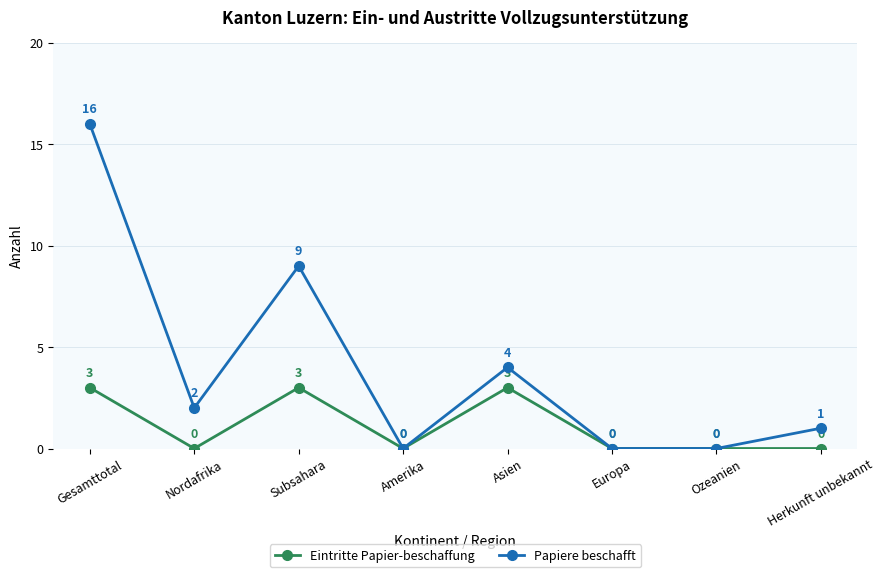

How many lines are shown in the chart?

2